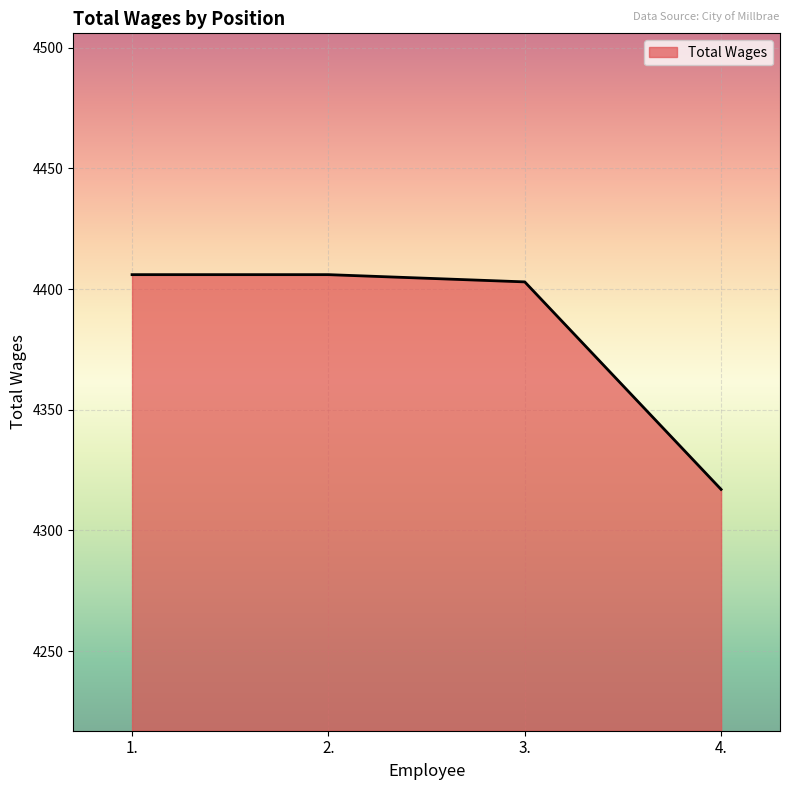

Approximately how many times larger is the value at 2. compared to 4.?

1.0